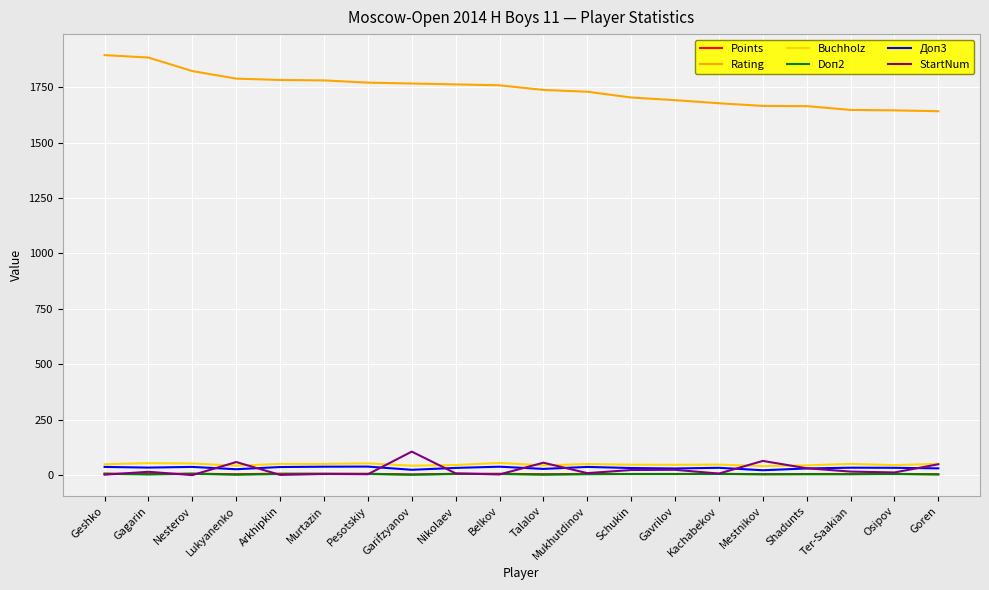

True or false: Rating and StartNum intersect in this chart.

False